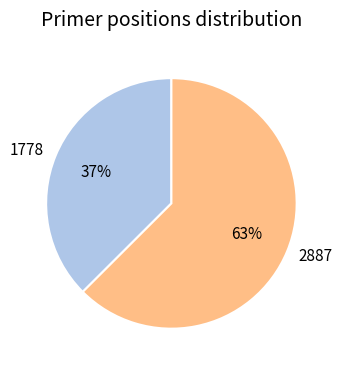

What percentage is the 2887 slice, to the nearest percent?

63%